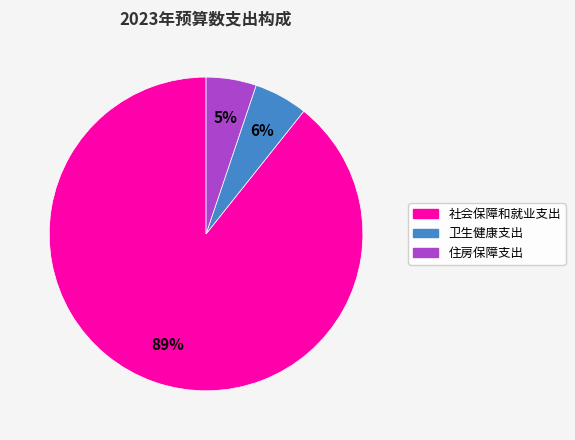

How many segments does this pie chart have?

3